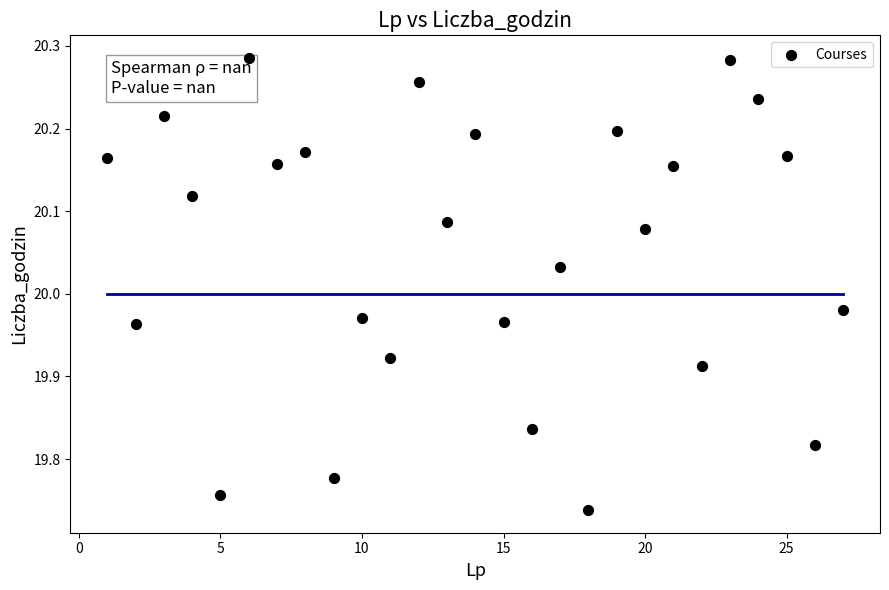

What is the range of Y values (max minus min)?

0.5